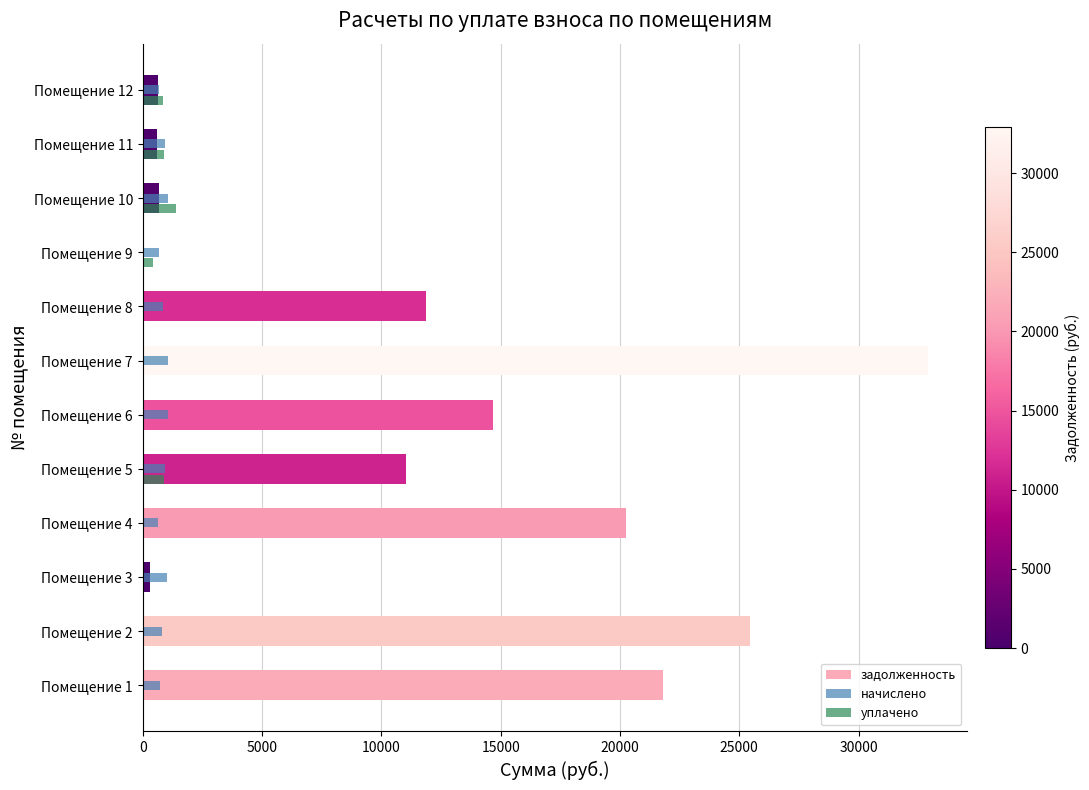

What is the sum of all задолженность values?

140220.8